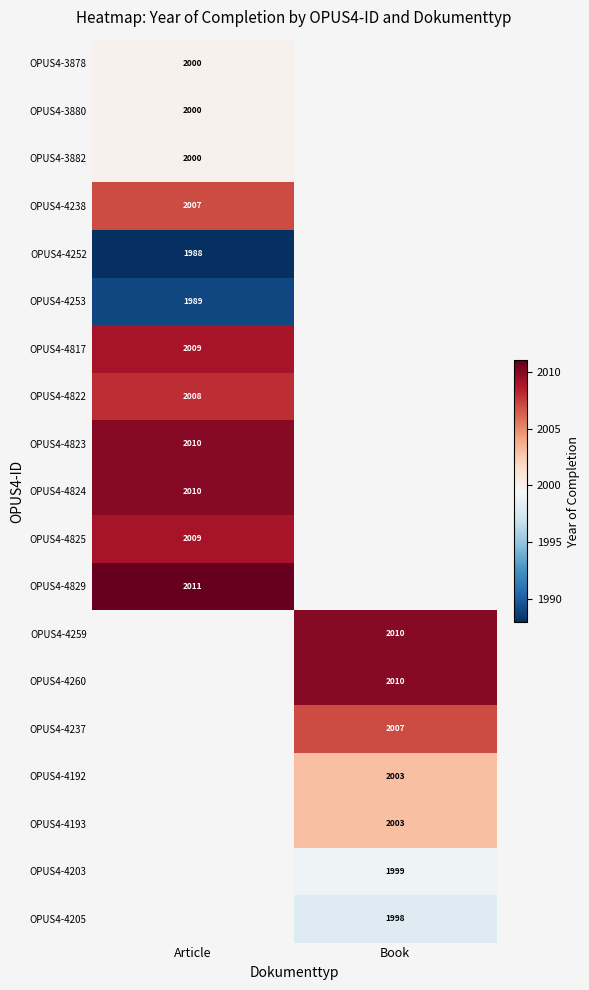

At how many categories does at least one series exceed 2006?

2